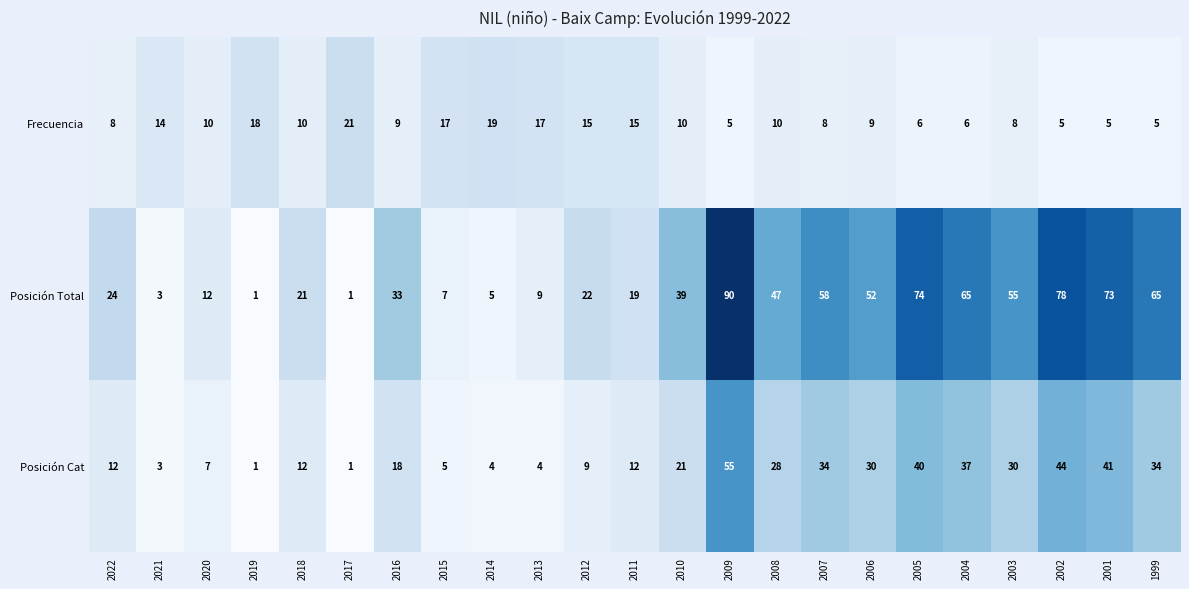

What is the difference between the second highest and minimum values in the Frecuencia series?

14